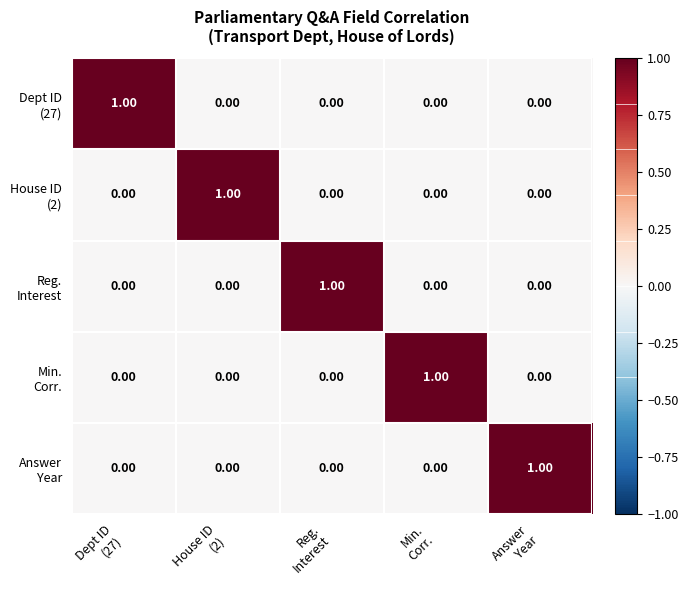

At how many categories does at least one series exceed 0?

5